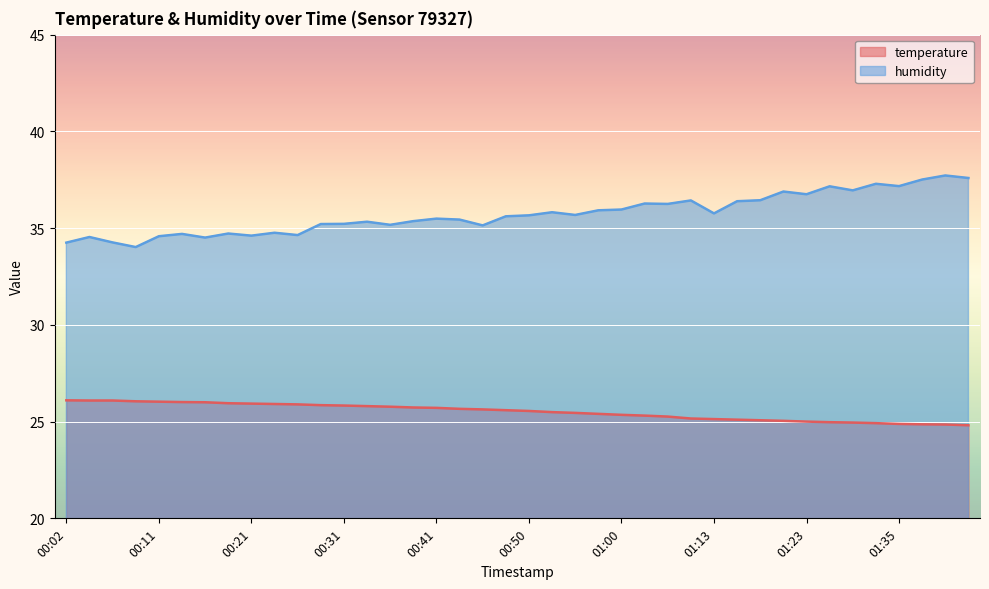

Between 00:31 and 00:45, which series saw the biggest shift?

temperature